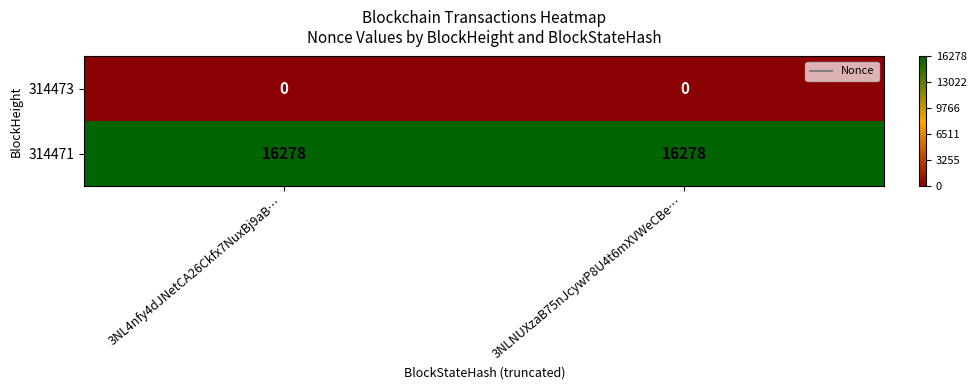

At 3NLNUXzaB75nJcywP8U4t6mXVWeCBe…, list the series in order from smallest to largest.

314473, 314471